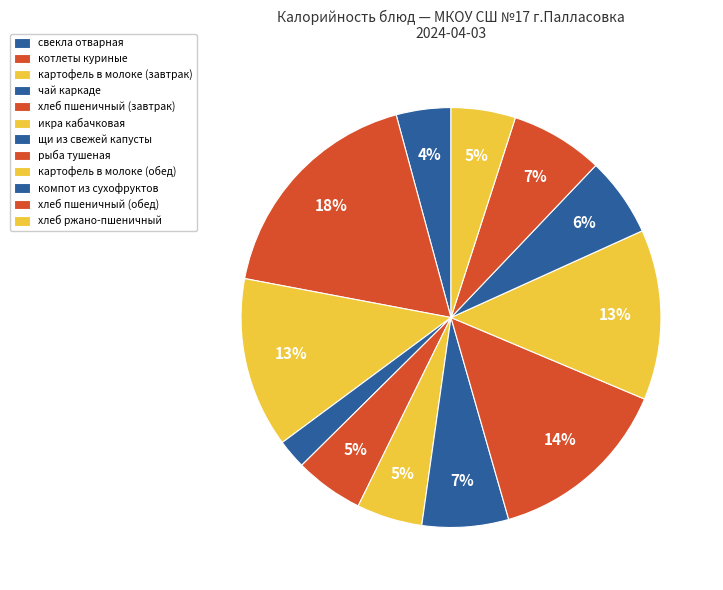

To the nearest percent, what percentage of the pie is картофель в молоке (обед)?

13%